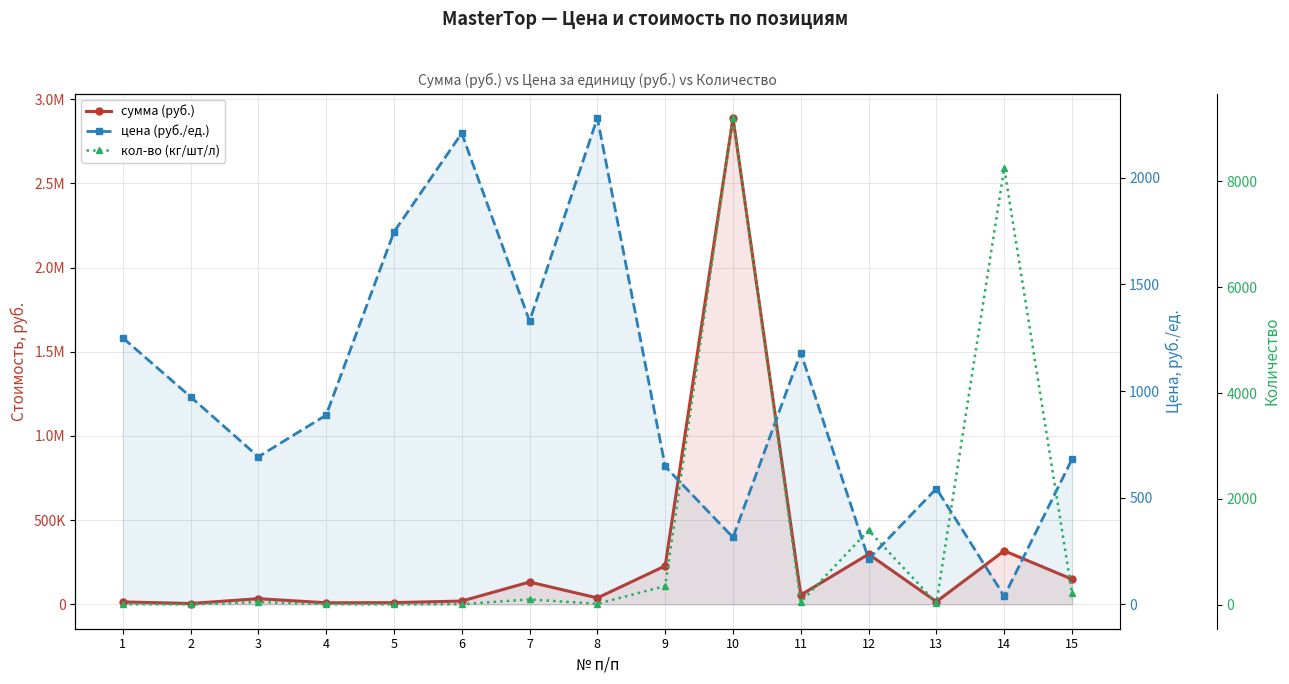

Which series changed the most between 6 and 8?

сумма (руб.)